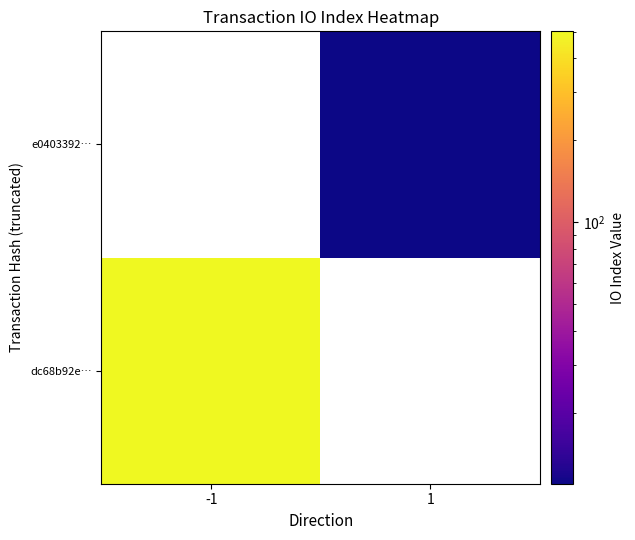

How many series are shown in this chart?

2